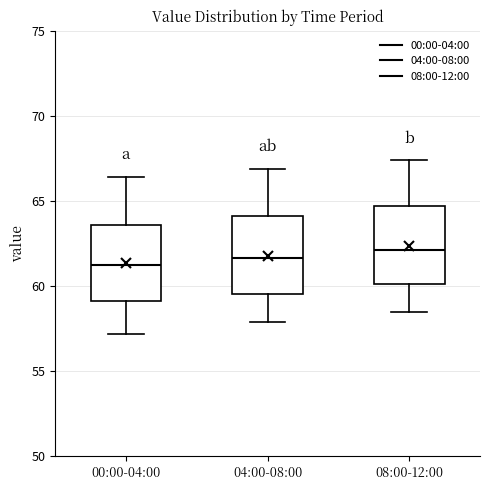

Reading left to right, transcribe this box plot: for each box, give where its median line is, the range the box spans, and where its two whiskers end, as read against the y-axis. The values are not printed on the chart, so give them approximately, as read against the axis.

00:00-04:00: median 61.0, box 59.0 to 63.5, whiskers 57.0 to 66.5
04:00-08:00: median 61.5, box 59.5 to 64.0, whiskers 58.0 to 67.0
08:00-12:00: median 62.0, box 60.0 to 64.5, whiskers 58.5 to 67.5